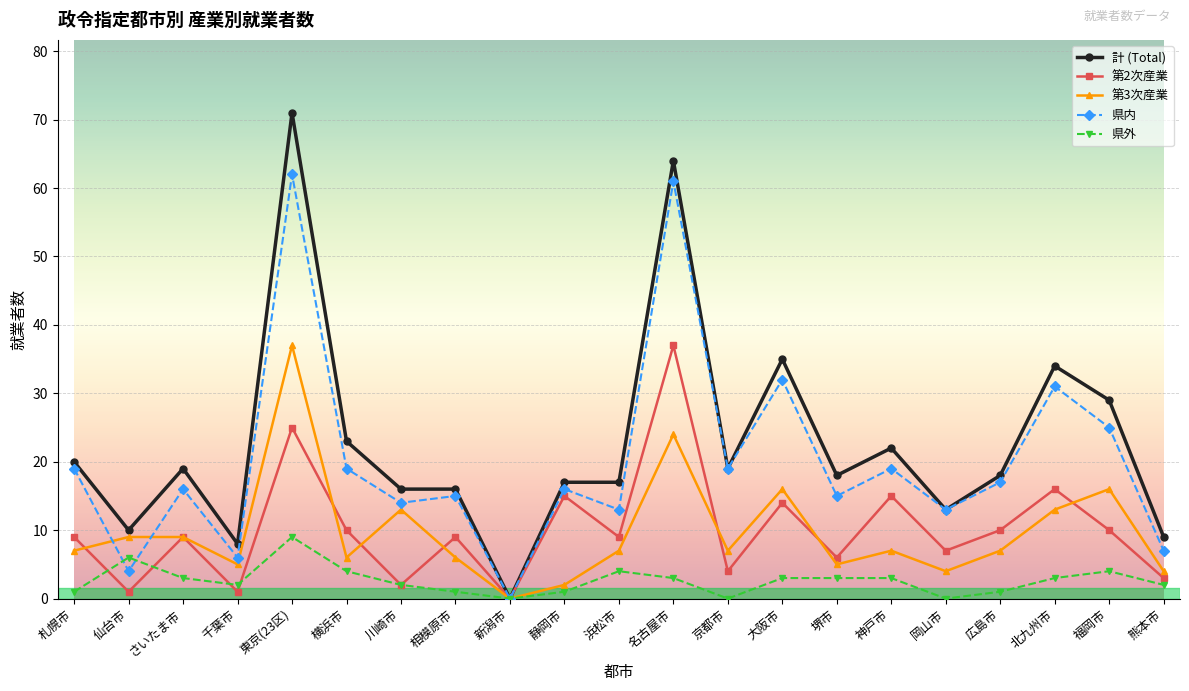

How many positive values does the 第2次産業 series have?

20